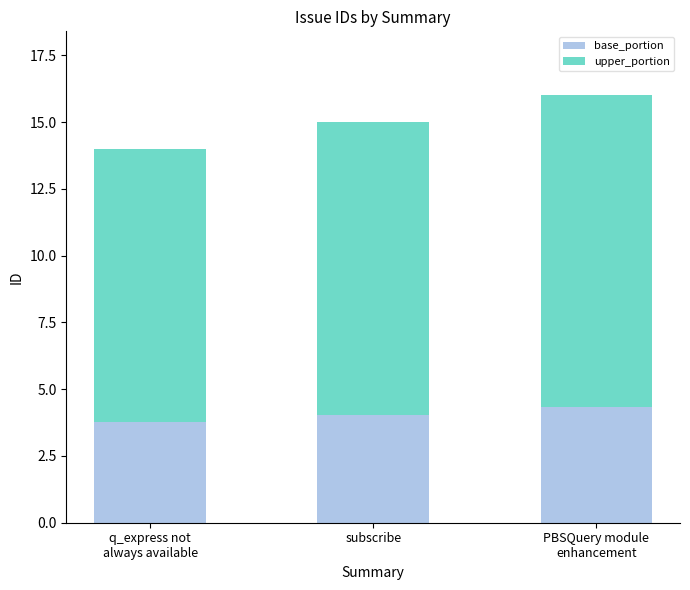

Are the bars horizontal?

No